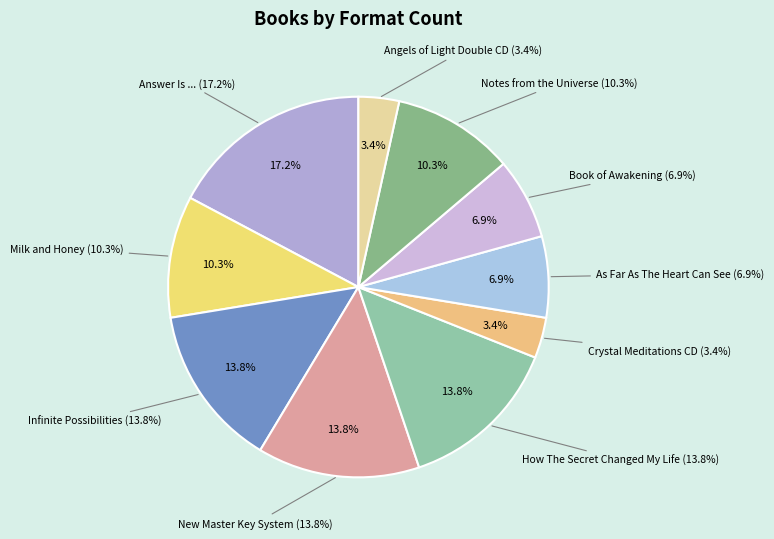

To the nearest percent, what is the difference between the Book of Awakening and Infinite Possibilities slice percentages?

7%